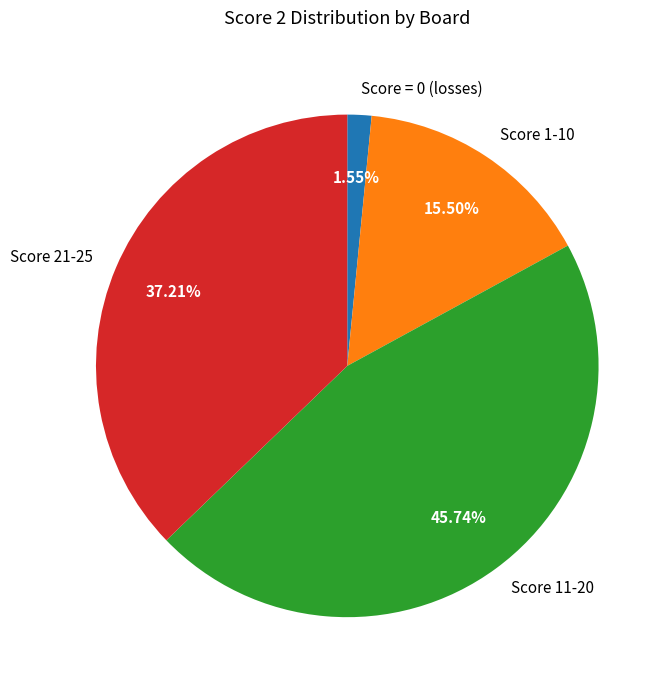

How many segments does this pie chart have?

4